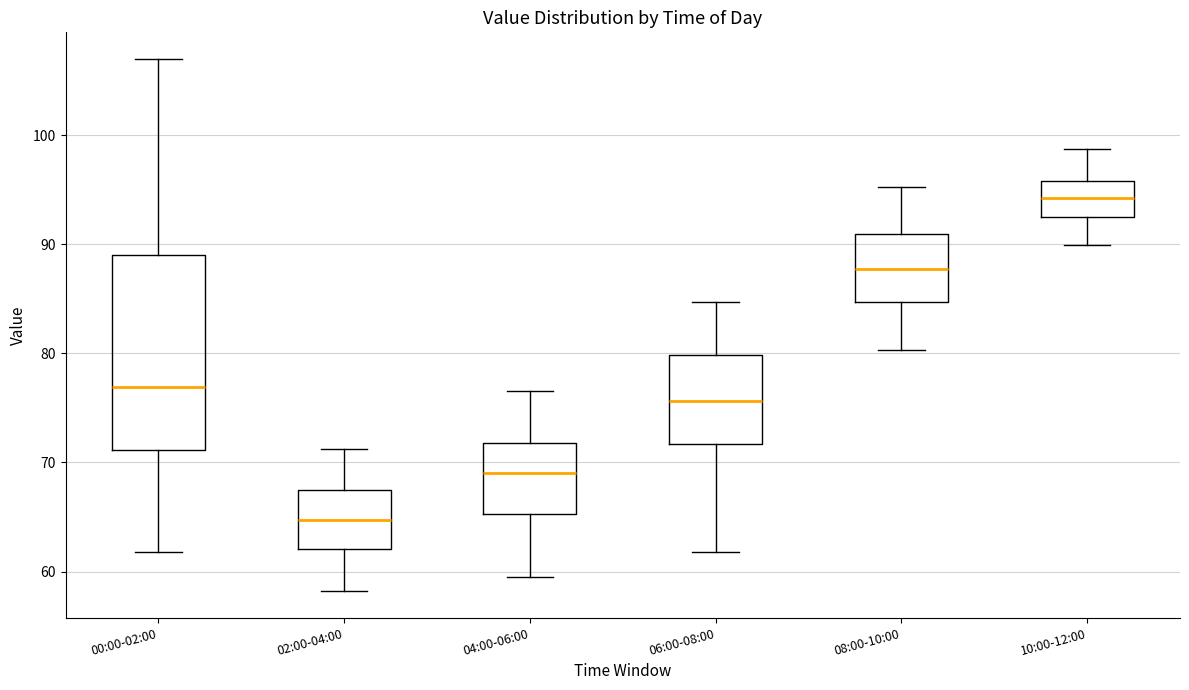

Reading left to right, read every box against the y-axis: the position of its median line, the range the box covers, and the ends of its whiskers. The values are not printed on the chart, so give them approximately, as read against the axis.

00:00-02:00: median 77, box 71 to 89, whiskers 62 to 107
02:00-04:00: median 65, box 62 to 67, whiskers 58 to 71
04:00-06:00: median 69, box 65 to 72, whiskers 60 to 77
06:00-08:00: median 76, box 72 to 80, whiskers 62 to 85
08:00-10:00: median 88, box 85 to 91, whiskers 80 to 95
10:00-12:00: median 94, box 93 to 96, whiskers 90 to 99